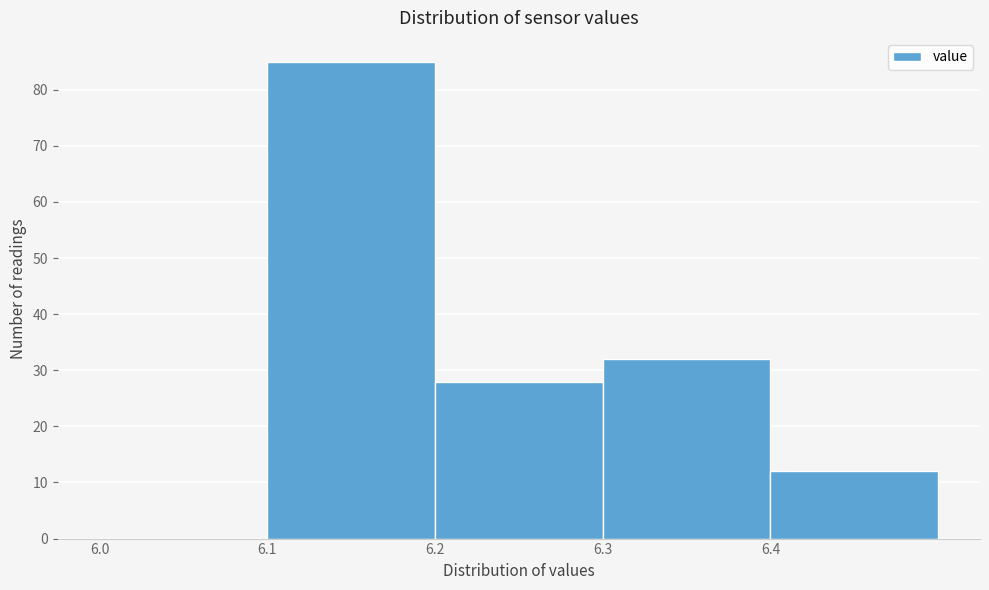

Which range on the x-axis has the tallest bar?

6.1 to 6.2